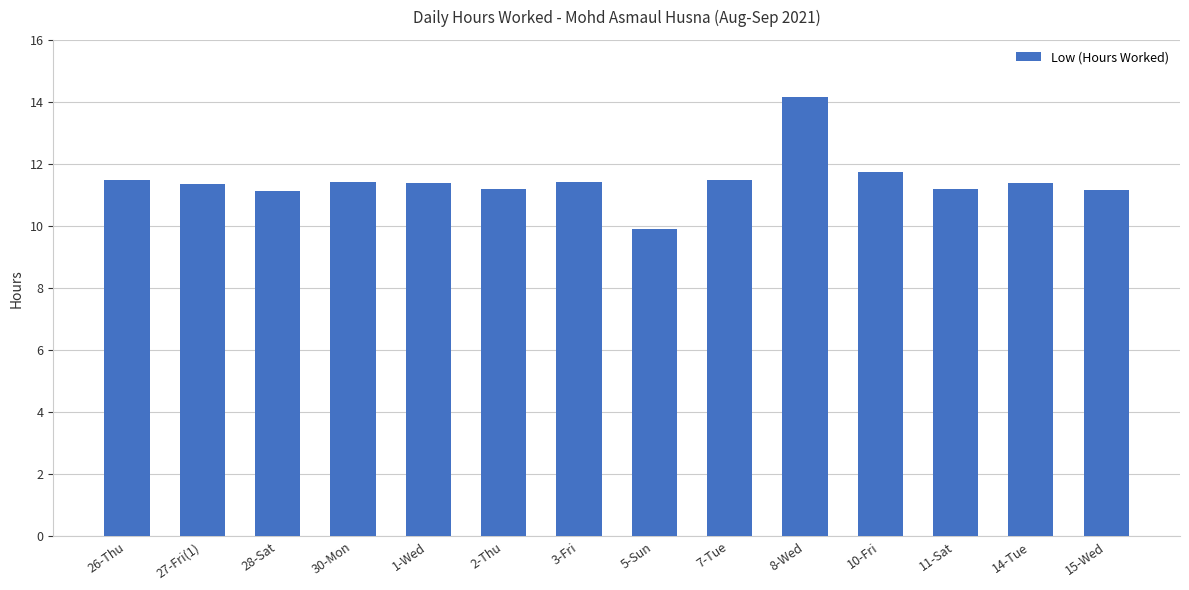

What position from the left is 8-Wed?

10